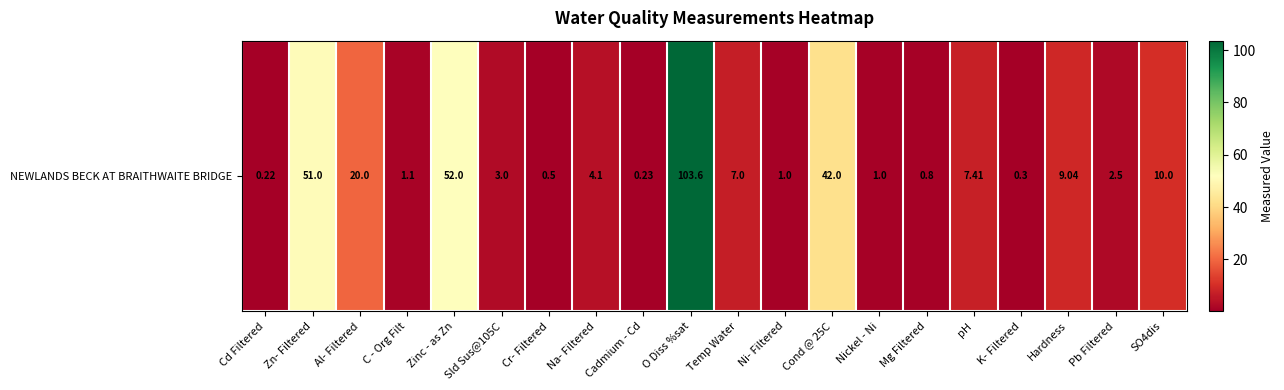

Read the value at Nickel - Ni.

1.0